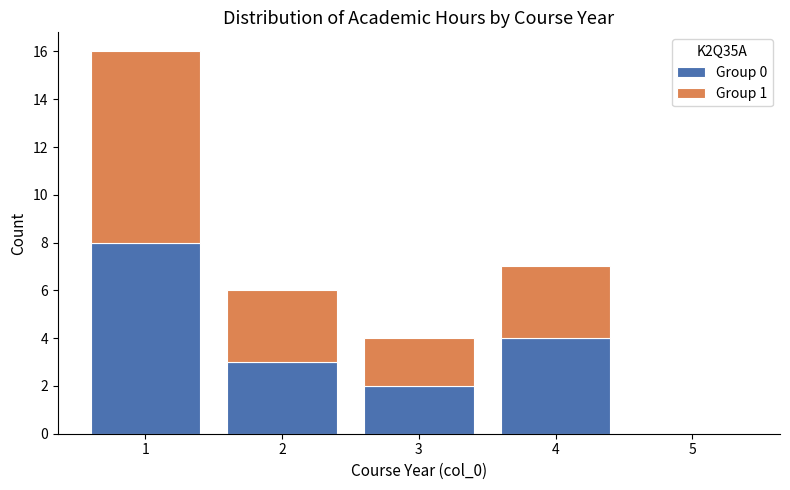

Reading left to right, transcribe this chart: for each stacked bar, give the range it covers on the x-axis and its total height. The values are not printed on the chart, so give them approximately, as read against the axis.

0.5 to 1.5: 16
1.5 to 2.5: 6
2.5 to 3.5: 4
3.5 to 4.5: 7
4.5 to 5.5: 0